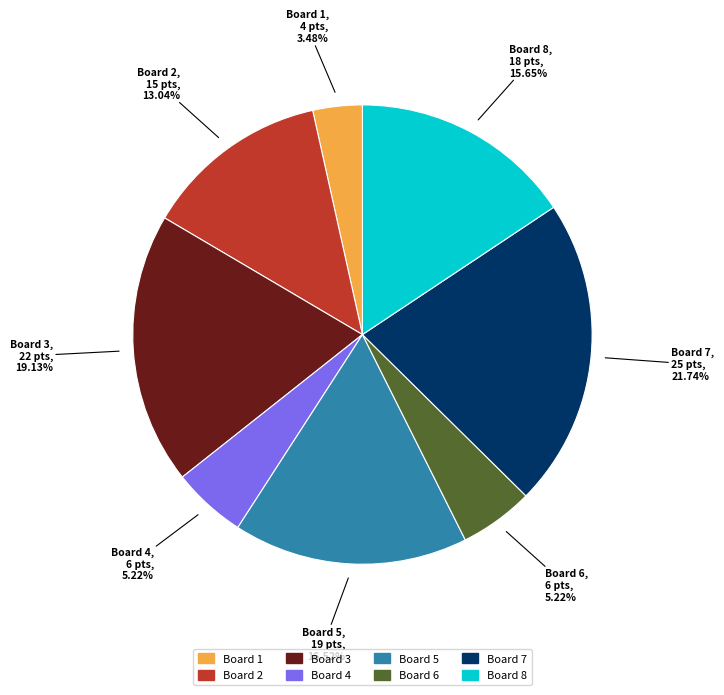

Is there a majority slice in this chart?

No